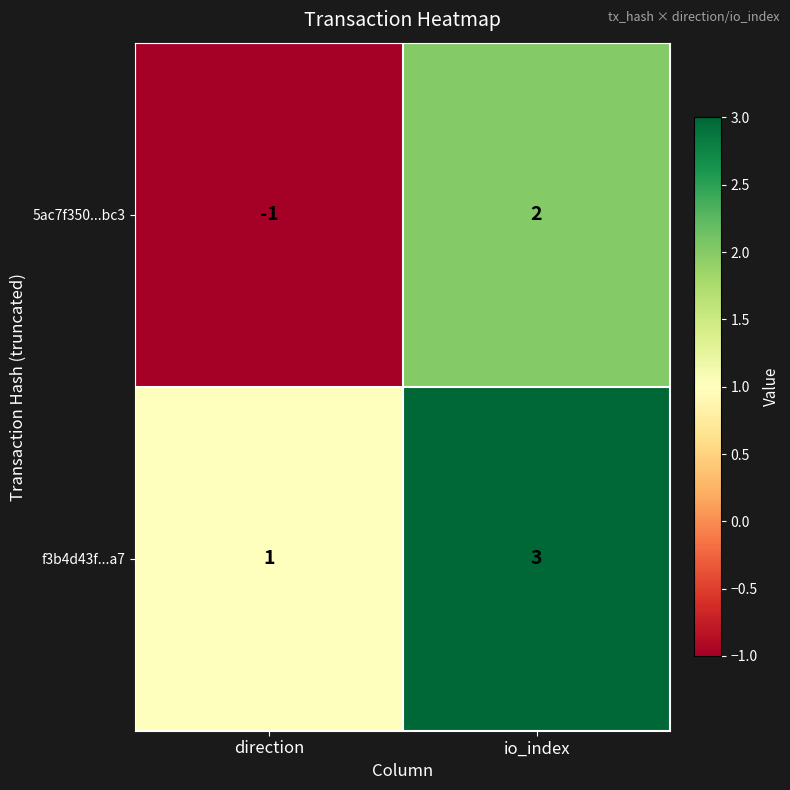

What is the difference between the highest and lowest values at direction?

2